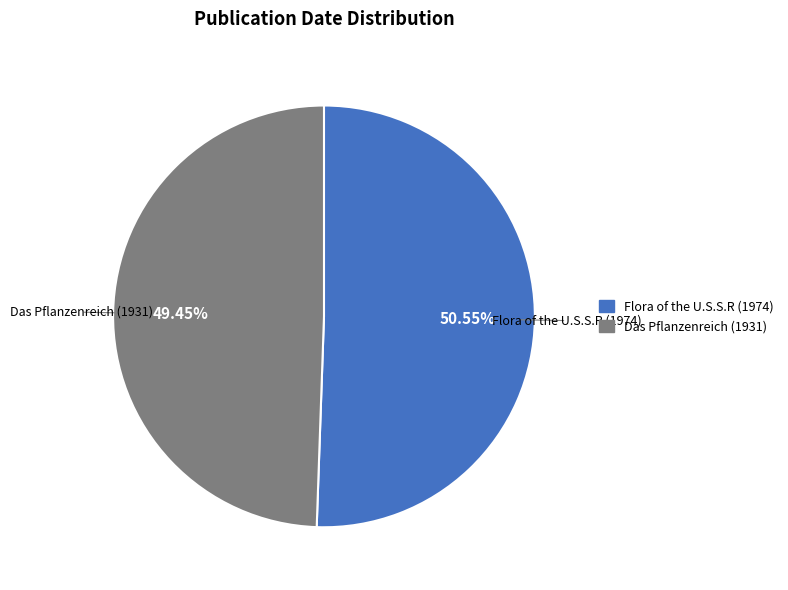

To the nearest percent, what portion does Flora of the U.S.S.R (1974) represent?

51%